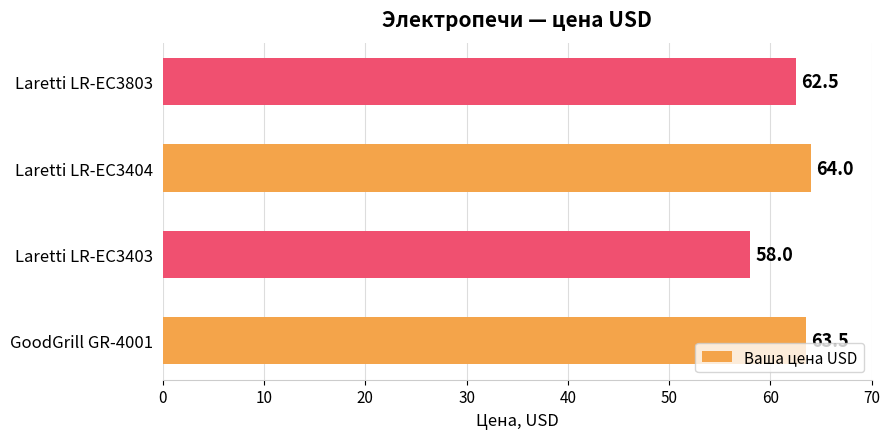

At which label is the value closest to 61?

Laretti LR-EC3803